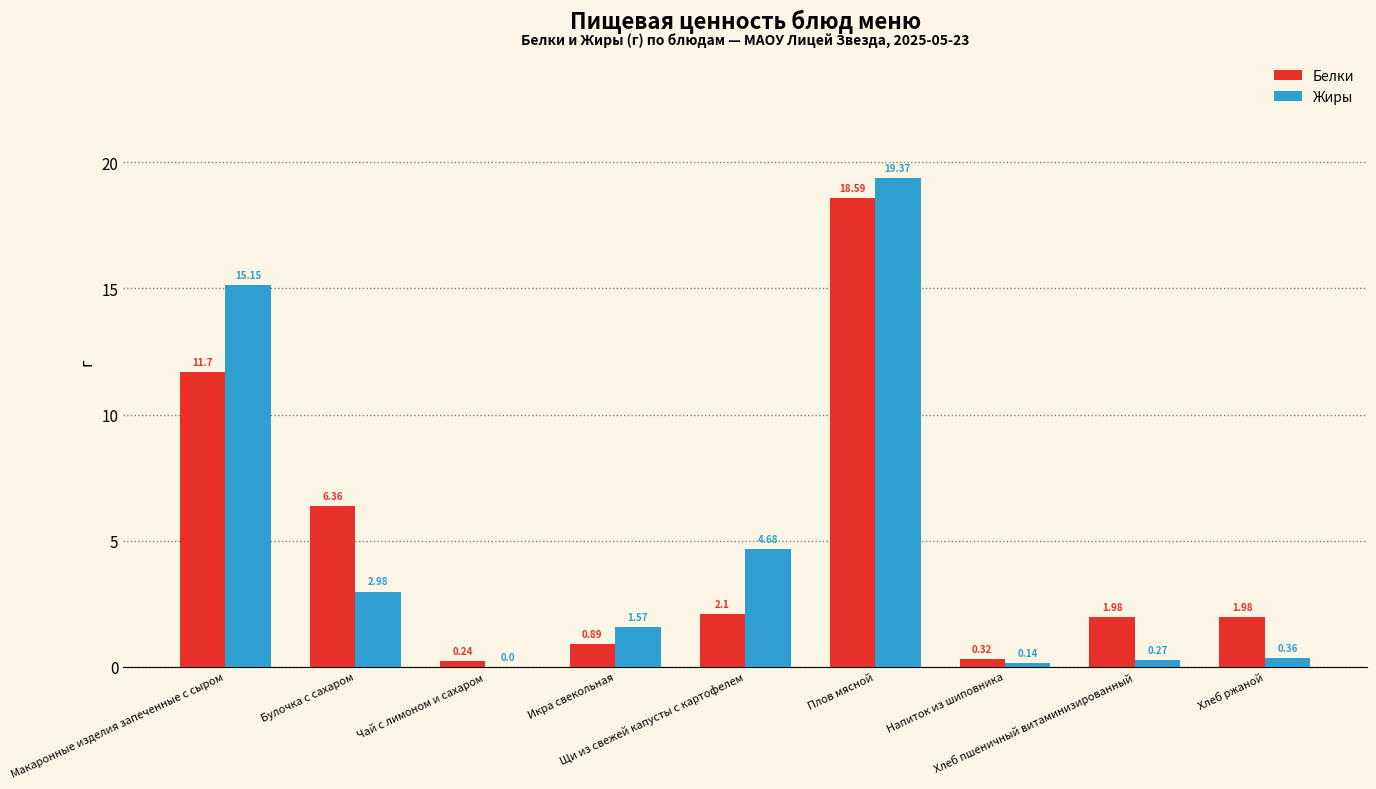

Are the bars horizontal?

No